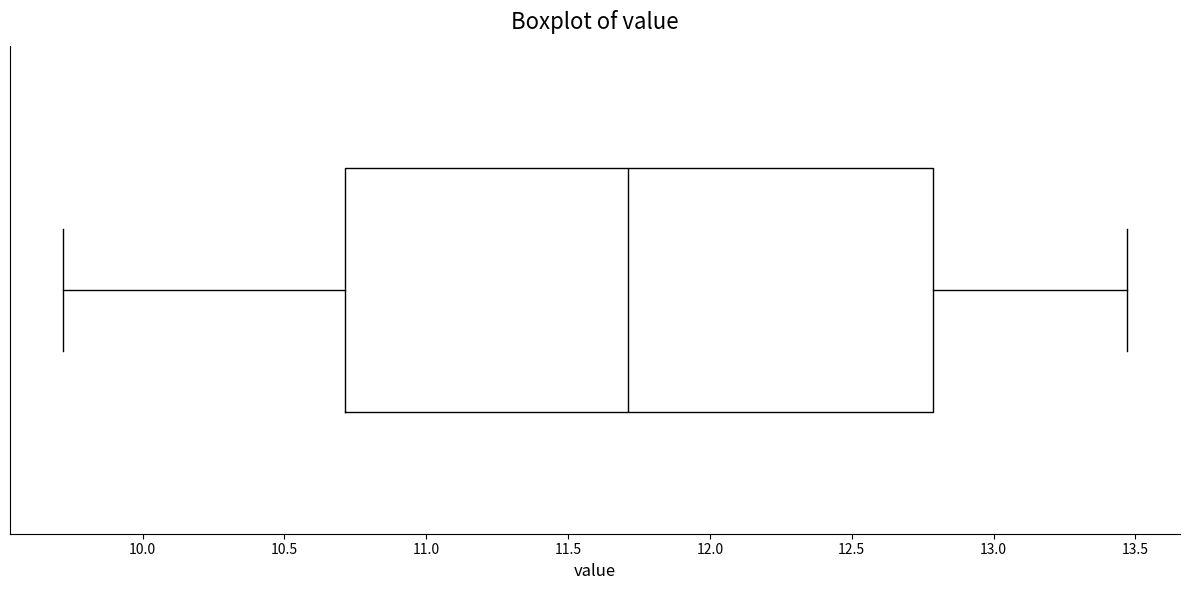

Transcribe this box plot: give where the median line is, the range the box spans, and where the two whiskers end, as read against the x-axis. The values are not printed on the chart, so give them approximately, as read against the axis.

median 11.70, box 10.70 to 12.80, whiskers 9.70 to 13.45